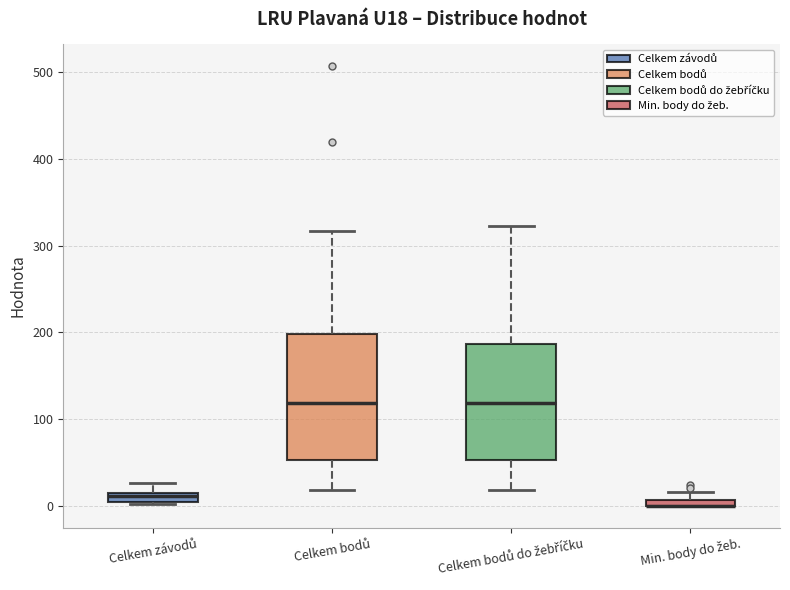

Where does the lower whisker of the box for Celkem bodů end on the y-axis? The values are not printed on the chart, so give them approximately, as read against the axis.

20